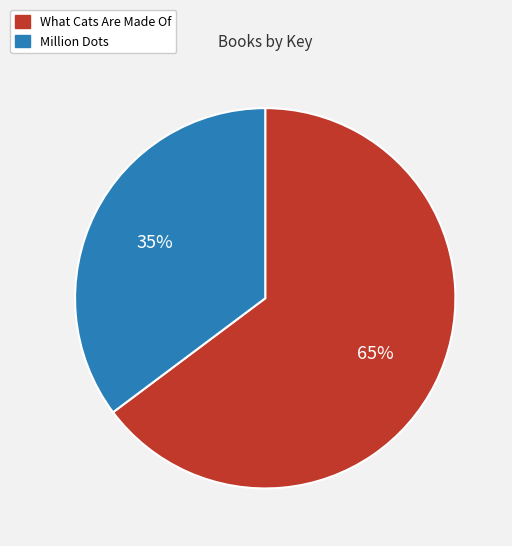

What percentage is the Million Dots slice, to the nearest percent?

35%